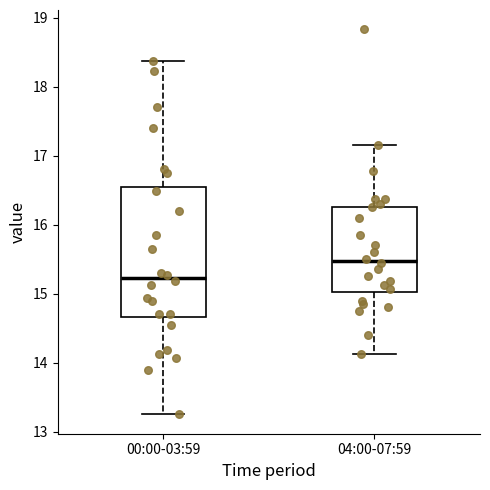

Which box's median line is the highest?

04:00-07:59